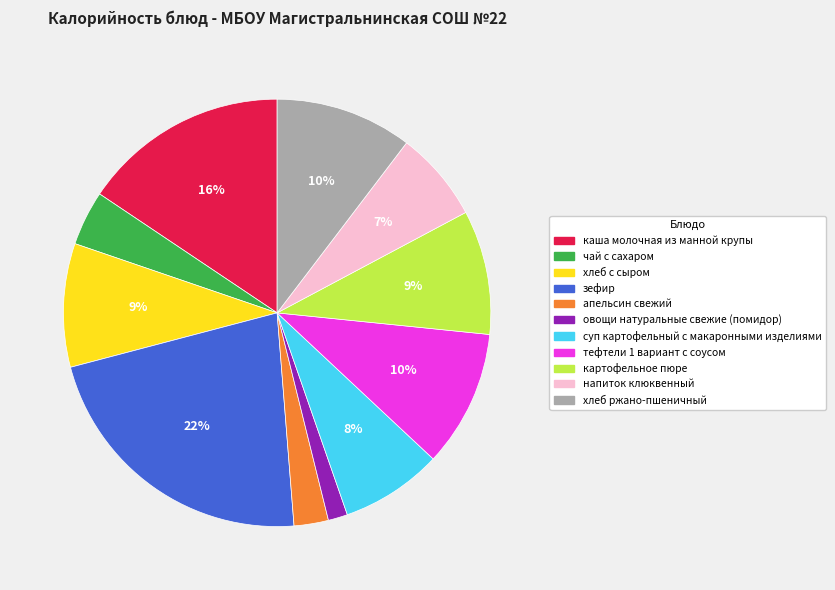

Is хлеб ржано-пшеничный the majority of the pie?

No